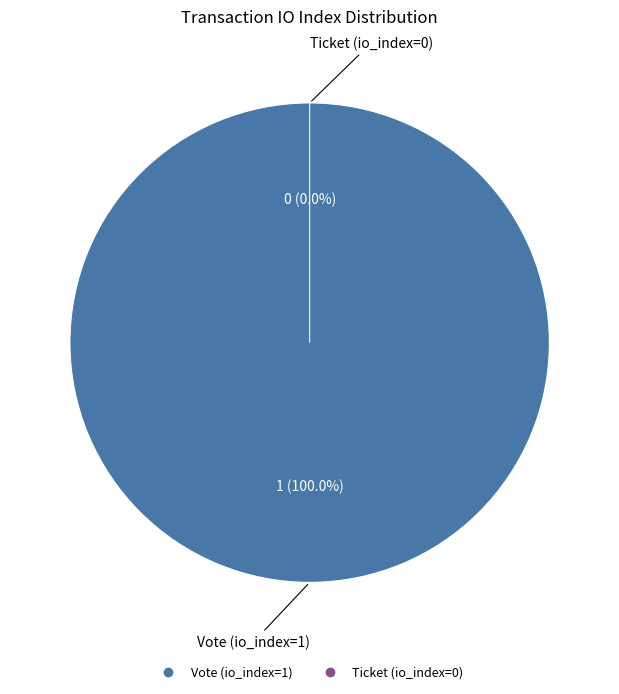

Count the number of slices in the pie.

2